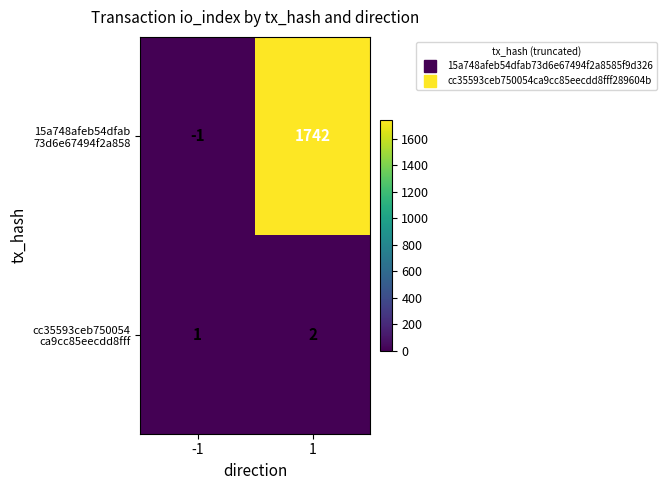

What is the greatest value displayed?

1742